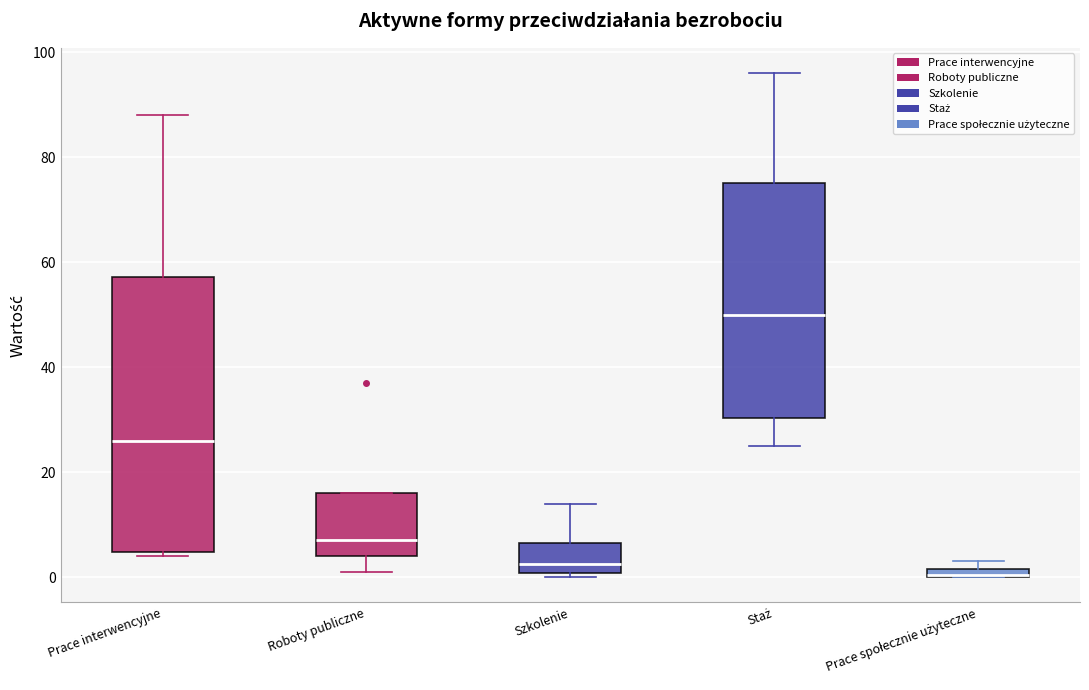

Comparing the boxes themselves (not the whiskers), which one is the tallest?

Prace interwencyjne